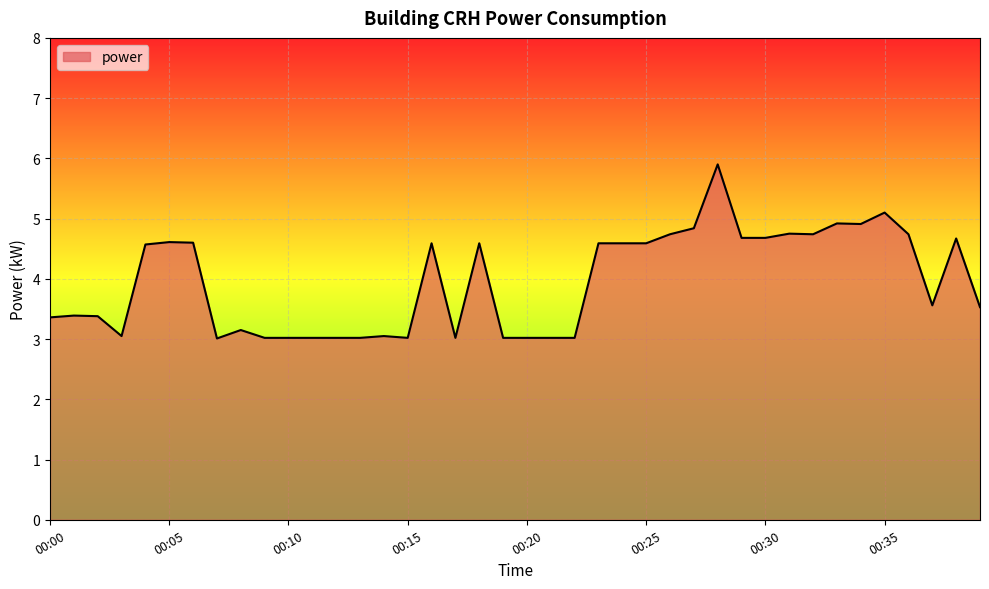

What is the difference between the maximum and minimum values?

2.9